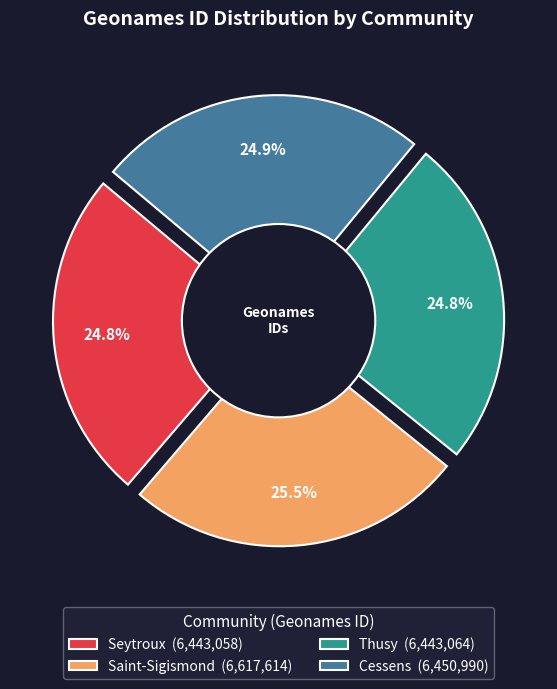

What percentage do Thusy and Saint-Sigismond together represent?

50.3%